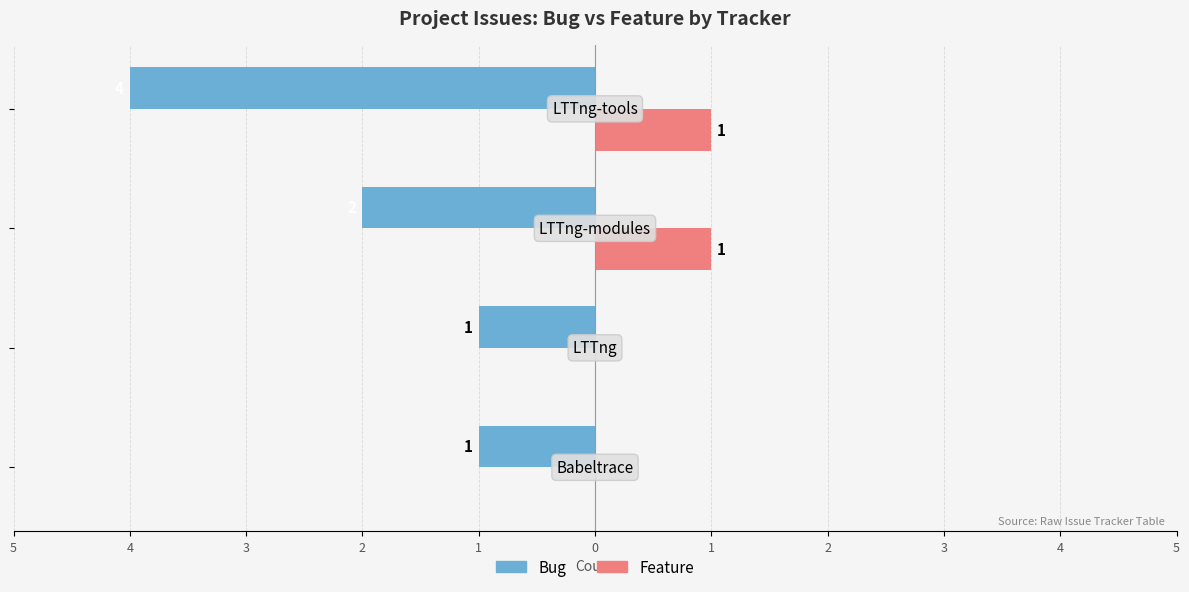

What are all the series names shown in the legend?

Bug, Feature